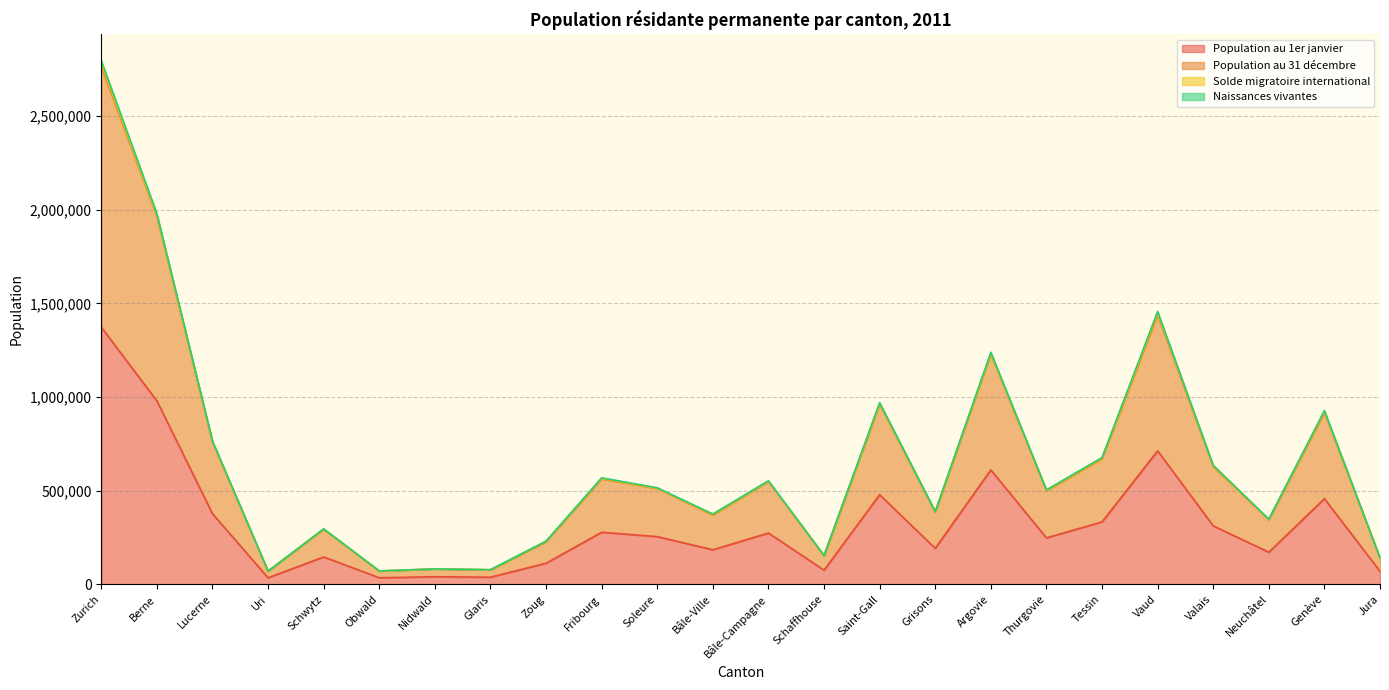

What is the spread (max minus min) of values at Neuchâtel?

176645